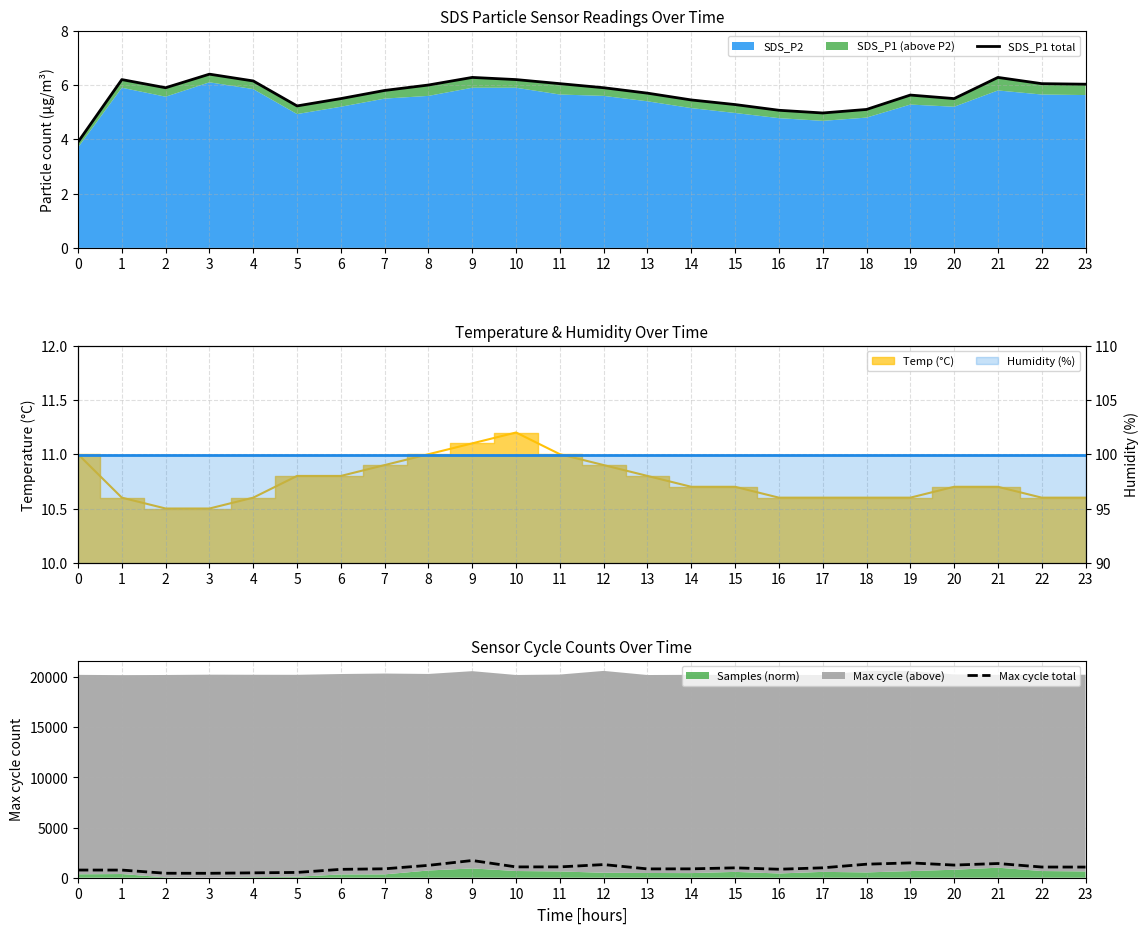

What is the value of the Humidity (%) point at the 23rd from the left?

99.9